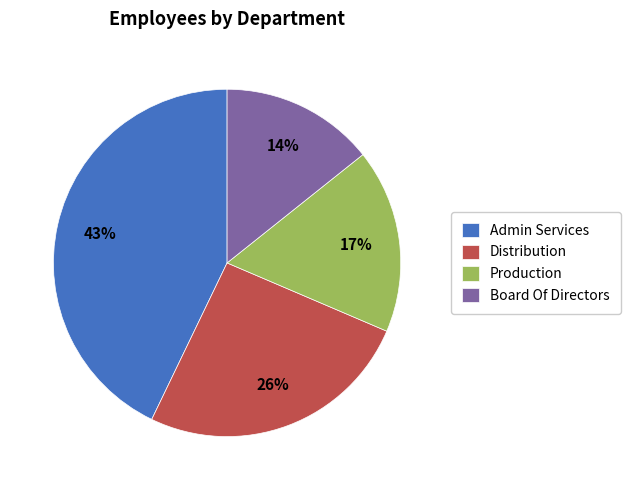

Does any single category account for the majority?

No